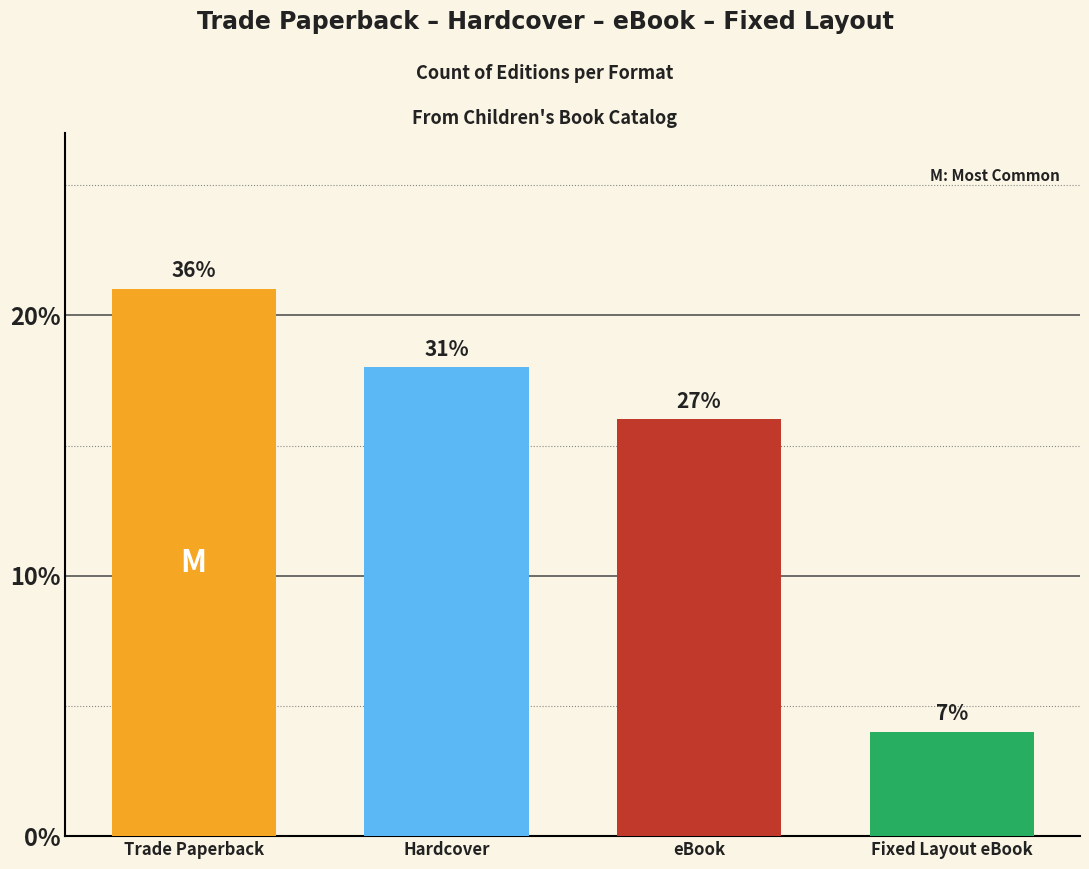

List the labels in order of value, largest first.

Trade Paperback, Hardcover, eBook, Fixed Layout eBook